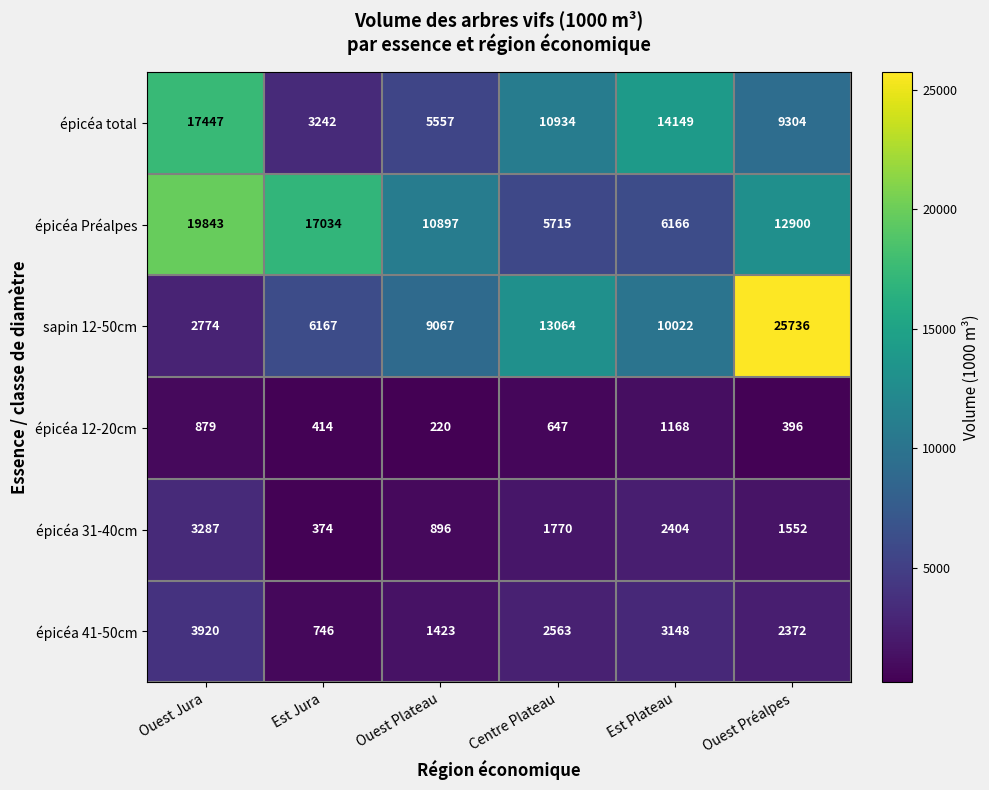

The épicéa 41-50cm series shows 4769 at Est Plateau. True or false?

False